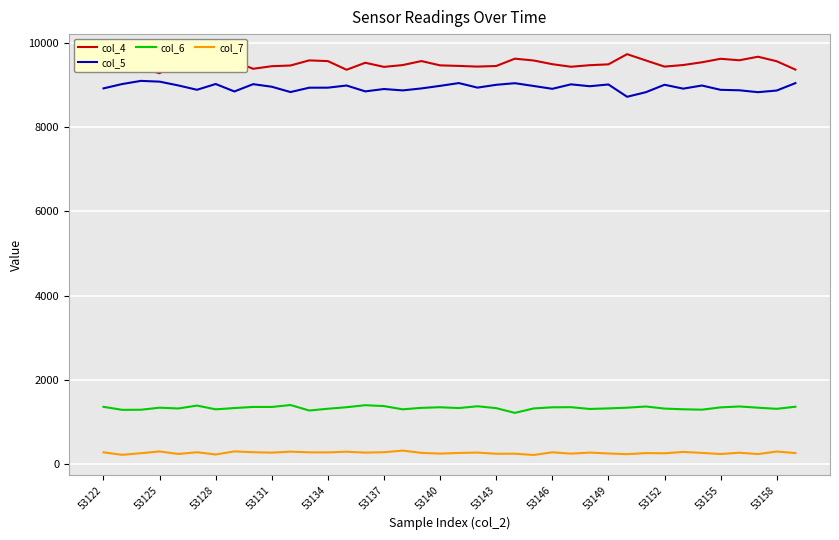

What are all the series names shown in the legend?

col_4, col_5, col_6, col_7